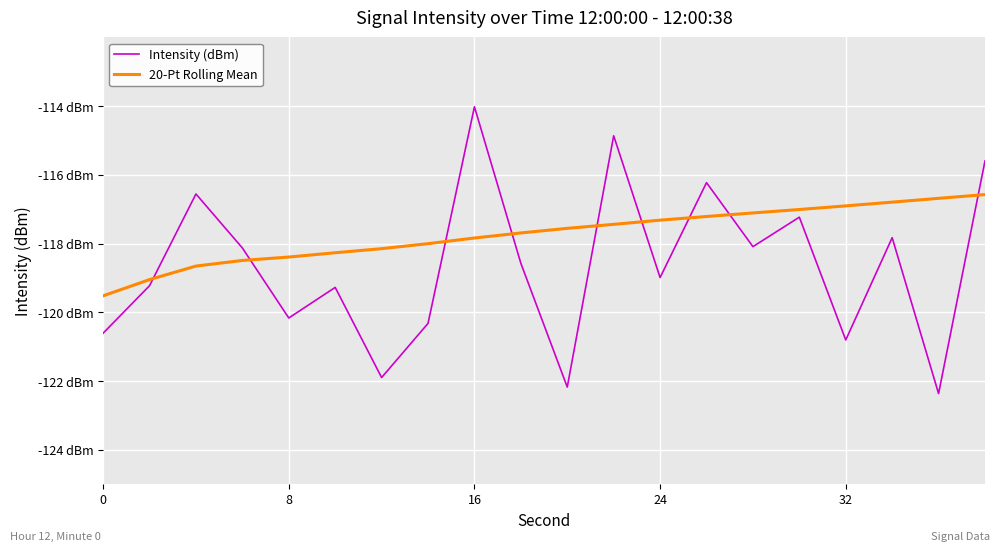

Is this an area chart (filled region under the line)?

No